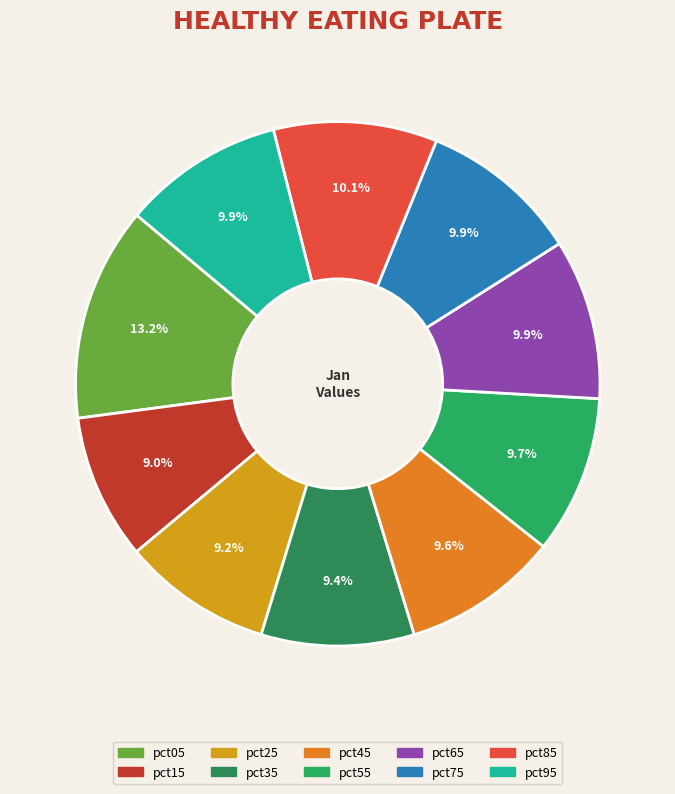

Rank the categories by value from highest to lowest.

pct05, pct85, pct95, pct75, pct65, pct55, pct45, pct35, pct25, pct15